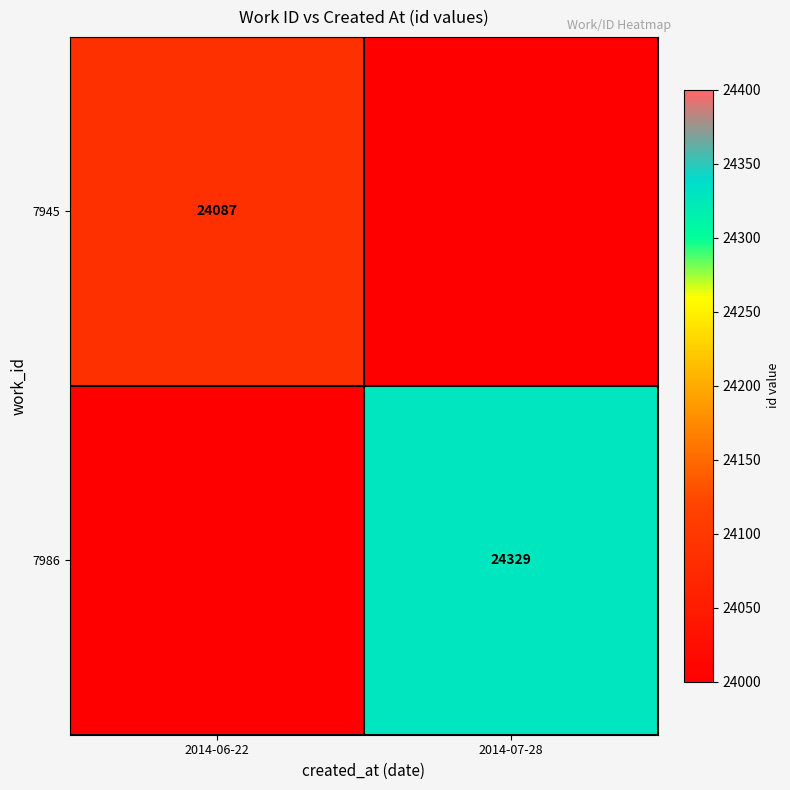

The value of 7986 at 2014-07-28 is 24329. True or false?

True